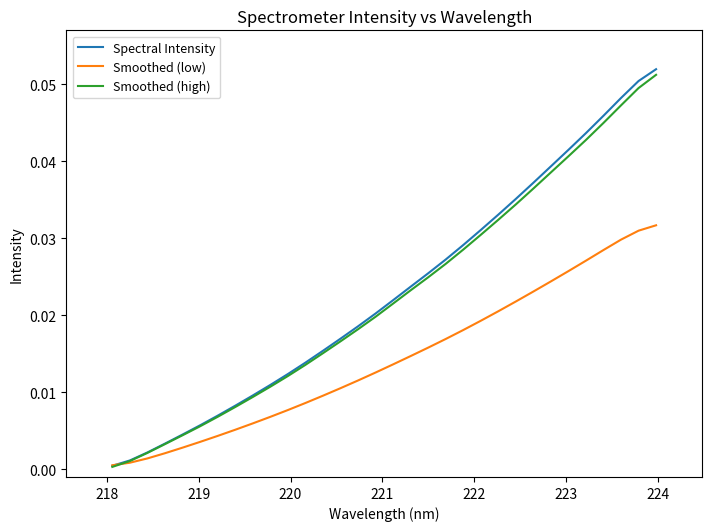

At how many categories does at least one series exceed 0?

32